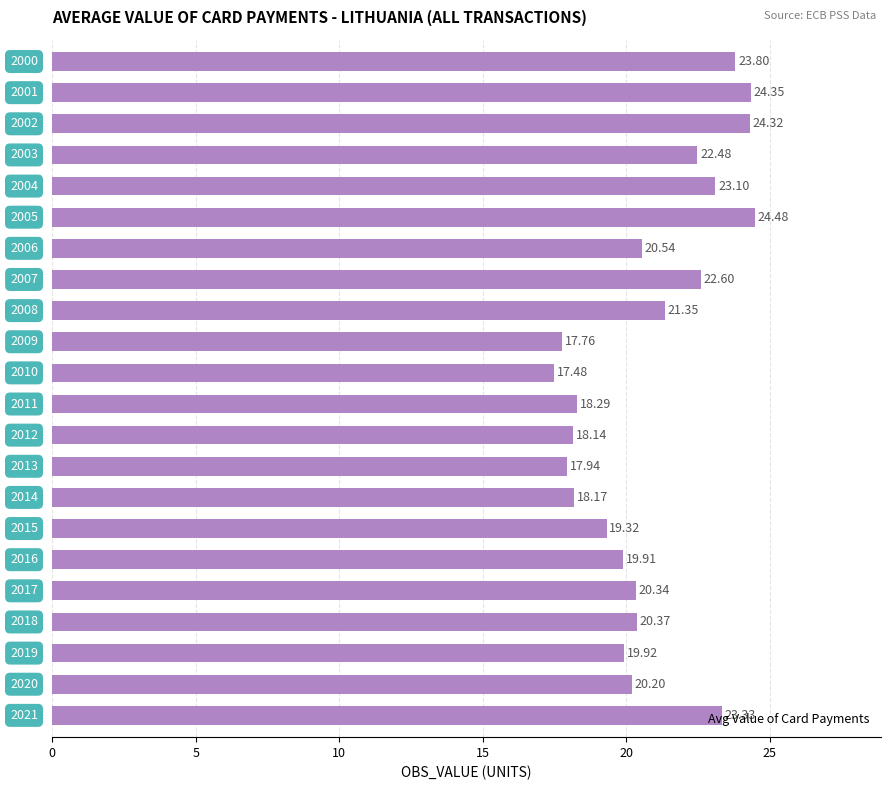

How many bars are there in total?

22